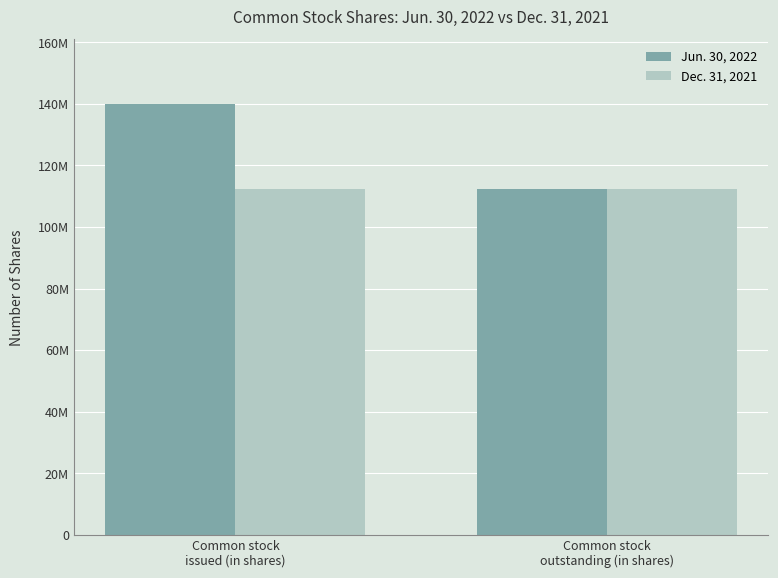

What is the average value of the Jun. 30, 2022 series?

126218500